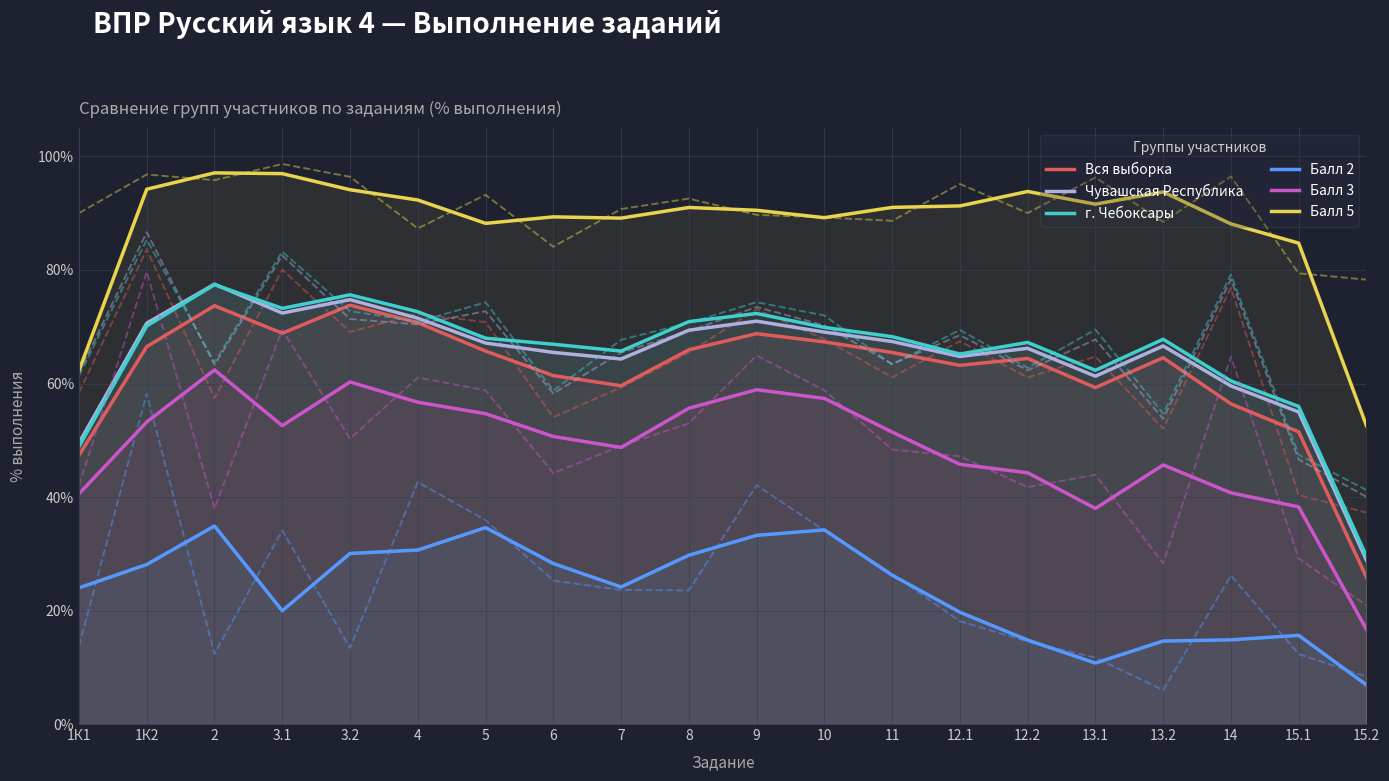

How many series are shown in this chart?

6